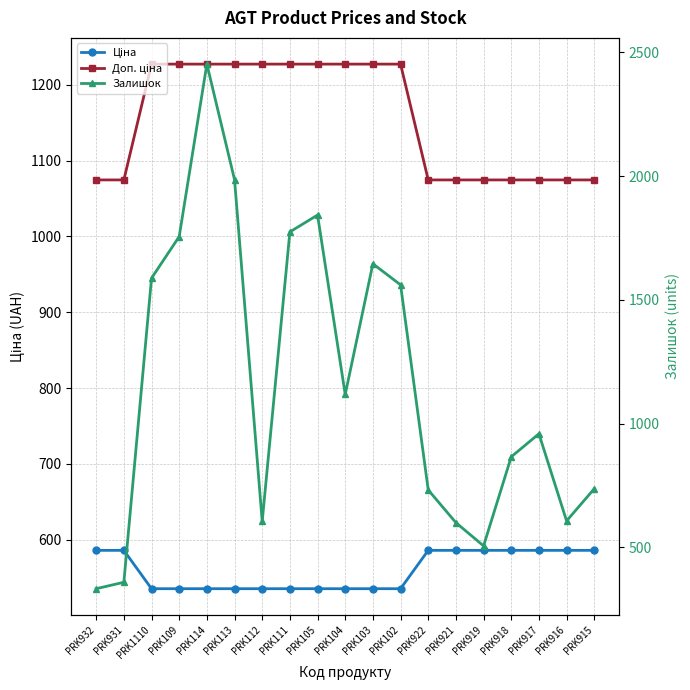

Between PRK102 and PRK104, which is larger?

PRK102